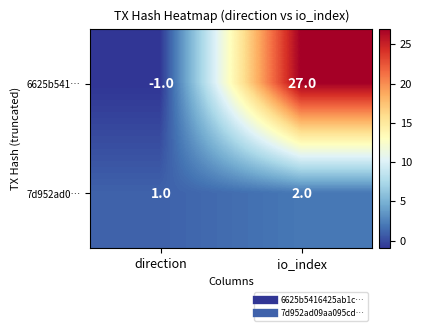

Which label corresponds to the largest value in the chart?

io_index